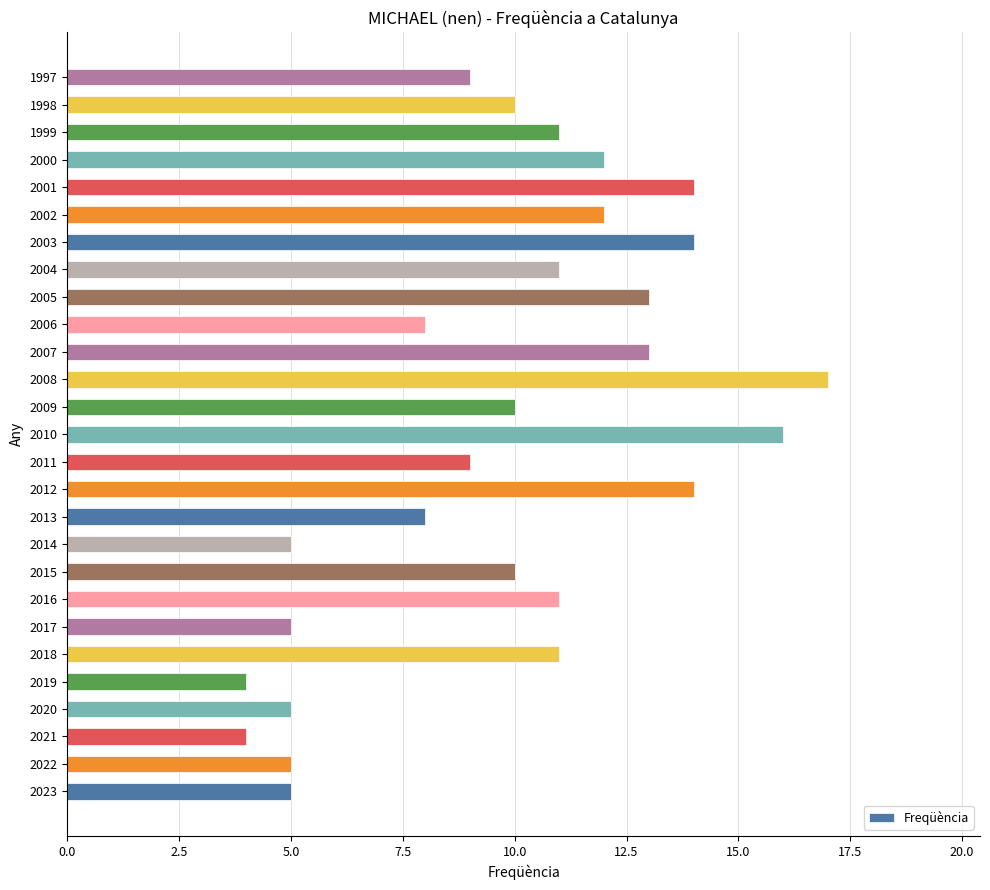

What is the greatest value displayed?

17